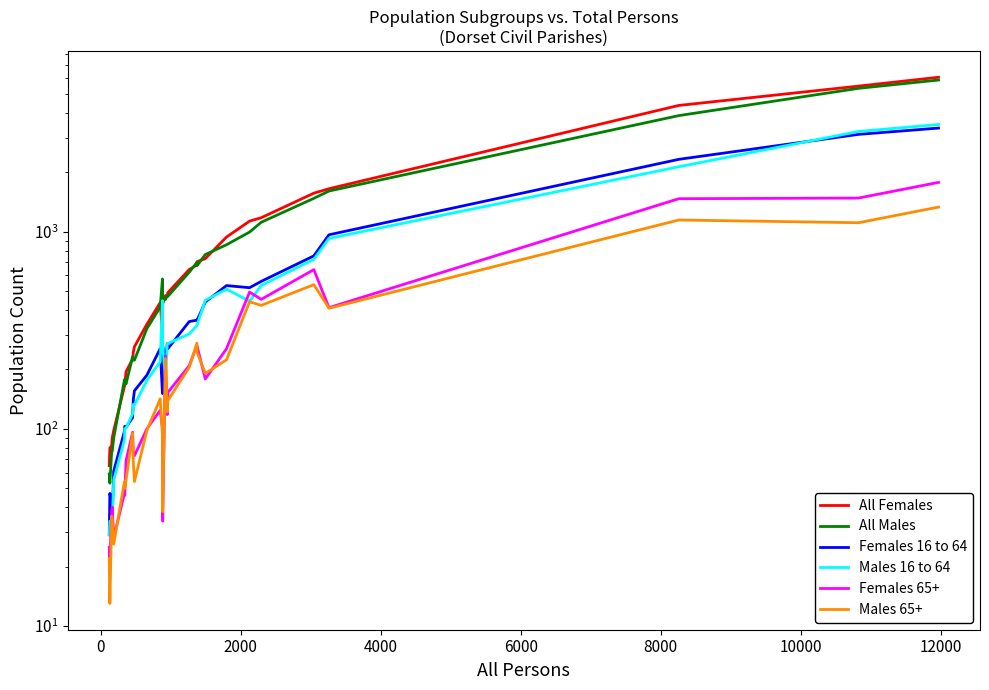

In All Females, how many points are lower than both neighbors (excluding endpoints)?

1